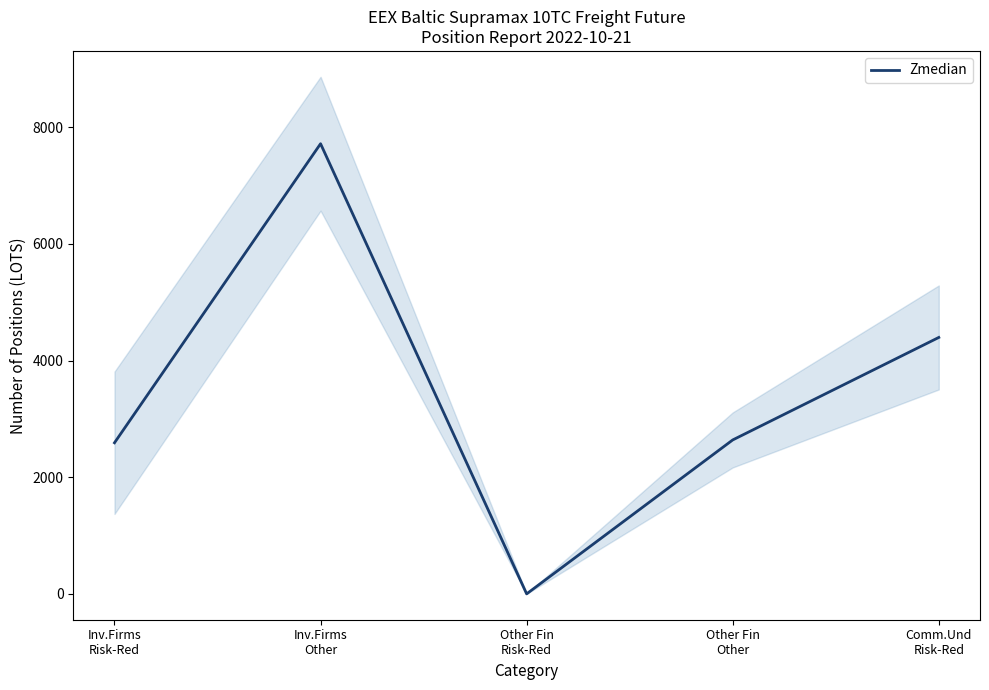

What is the change in value from Inv.Firms
Other to Other Fin
Other?

-5077.9